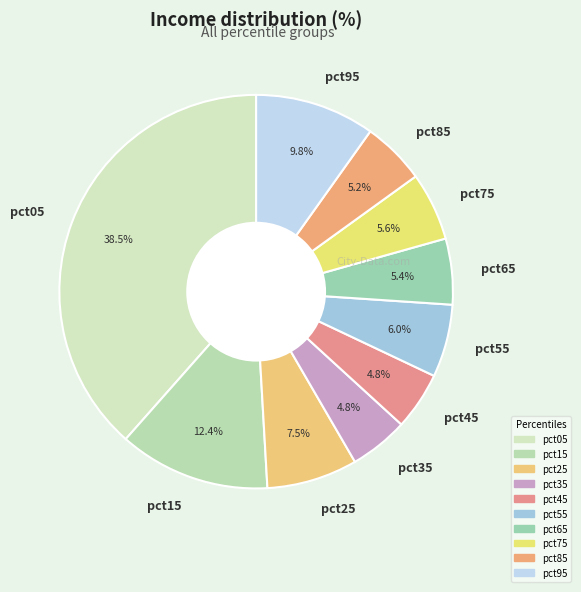

Combined, do pct85 and pct05 account for over 50%?

No